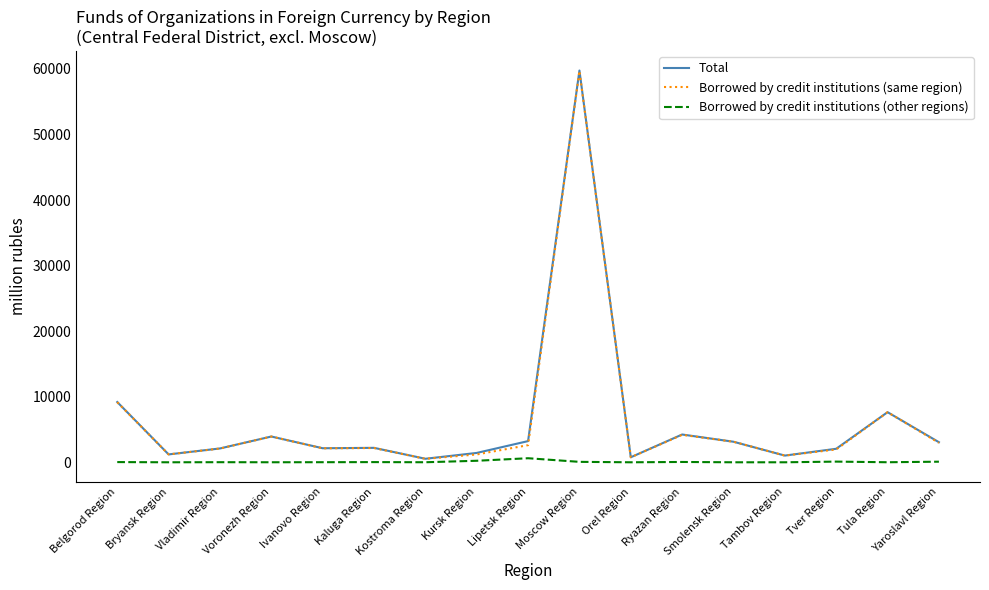

Is the value of Borrowed by credit institutions (same region) at Orel Region greater than the value of Borrowed by credit institutions (other regions) at Kostroma Region?

Yes